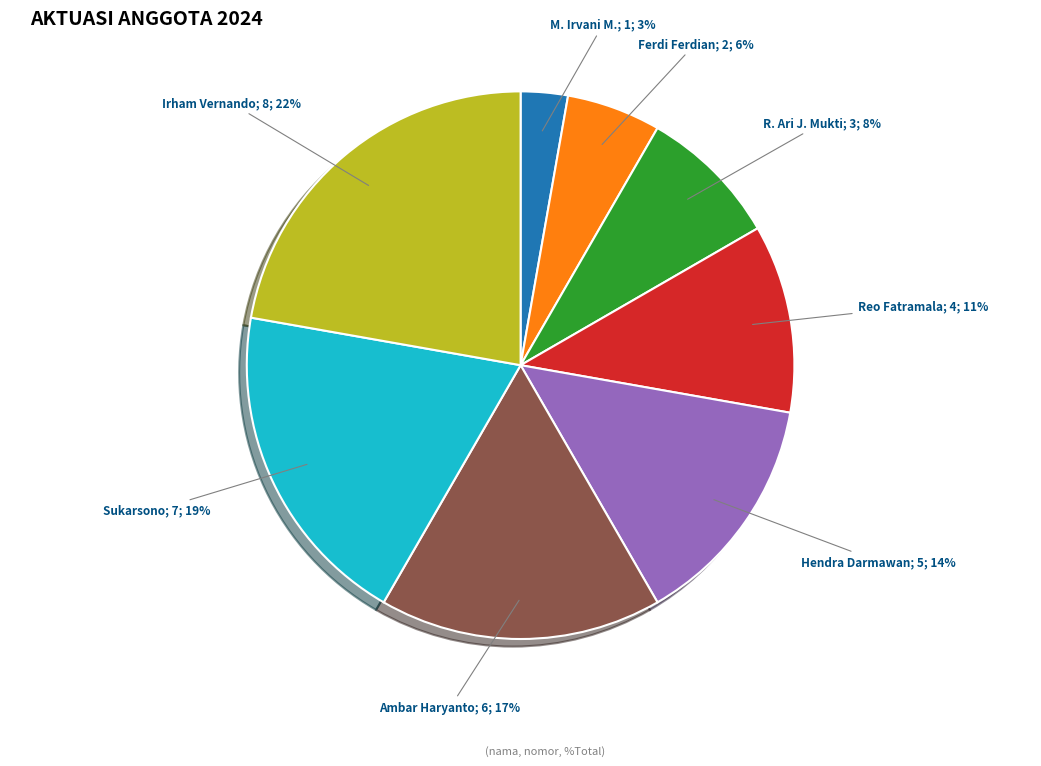

Is there a majority slice in this chart?

No